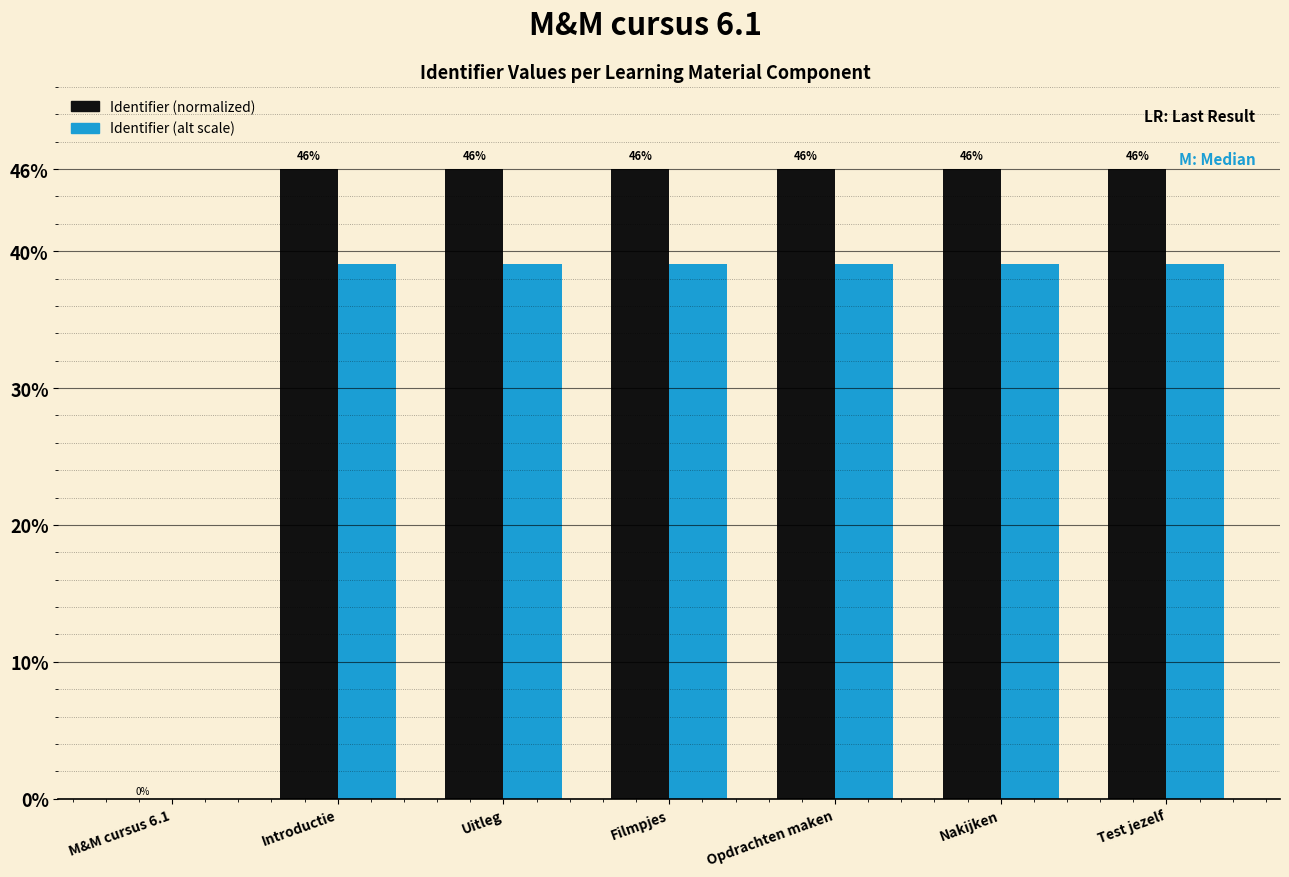

Are the bars grouped side by side (vs. stacked)?

Yes